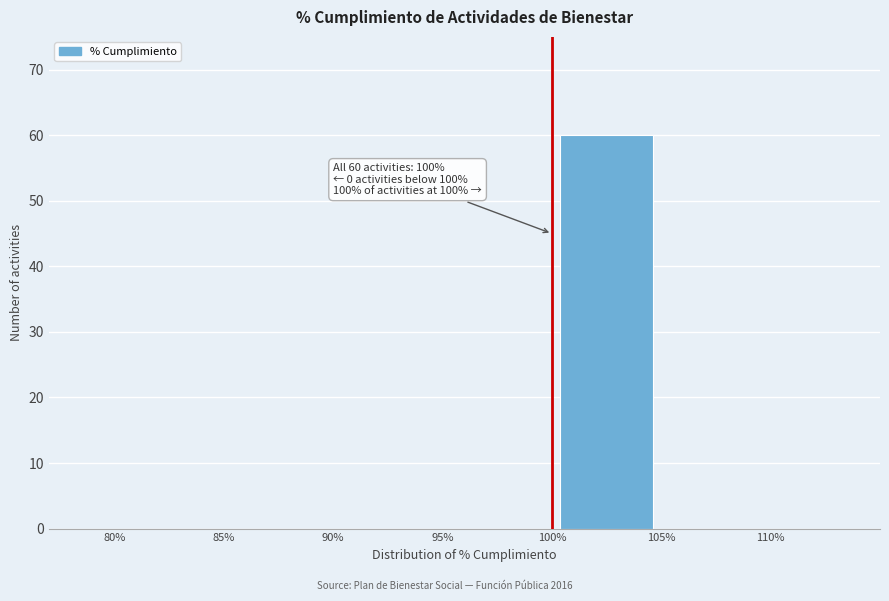

Over which range of the x-axis is the bar tallest?

100% to 105%